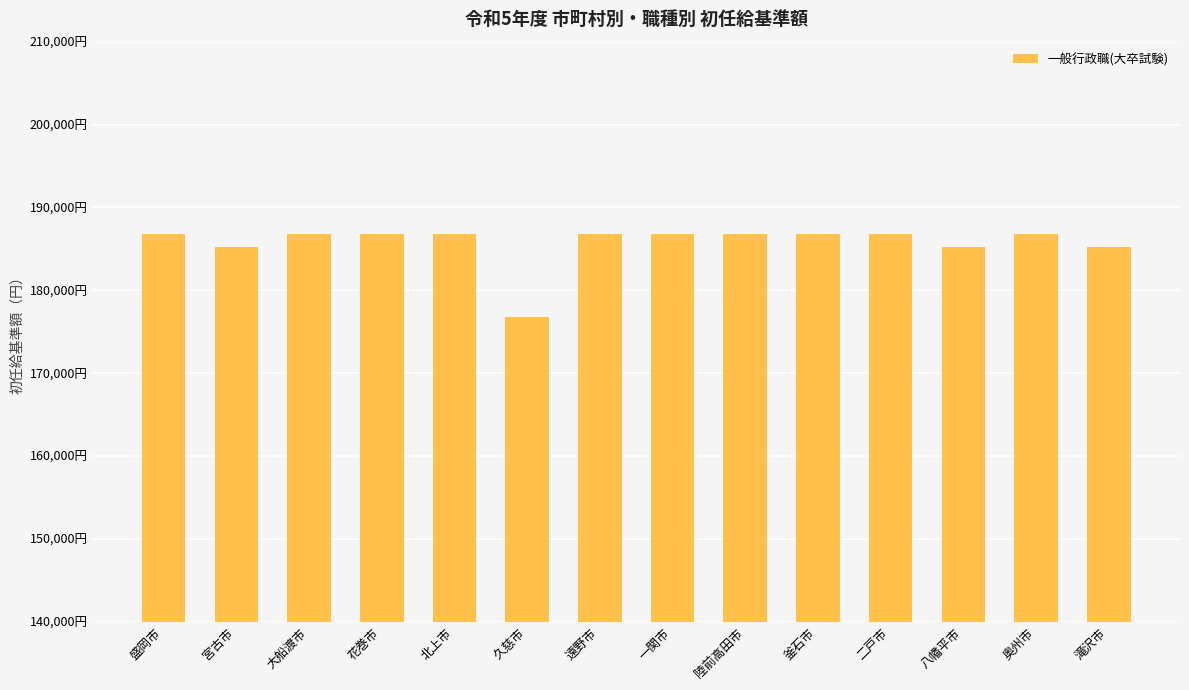

The value at 滝沢市 is 185200. True or false?

True